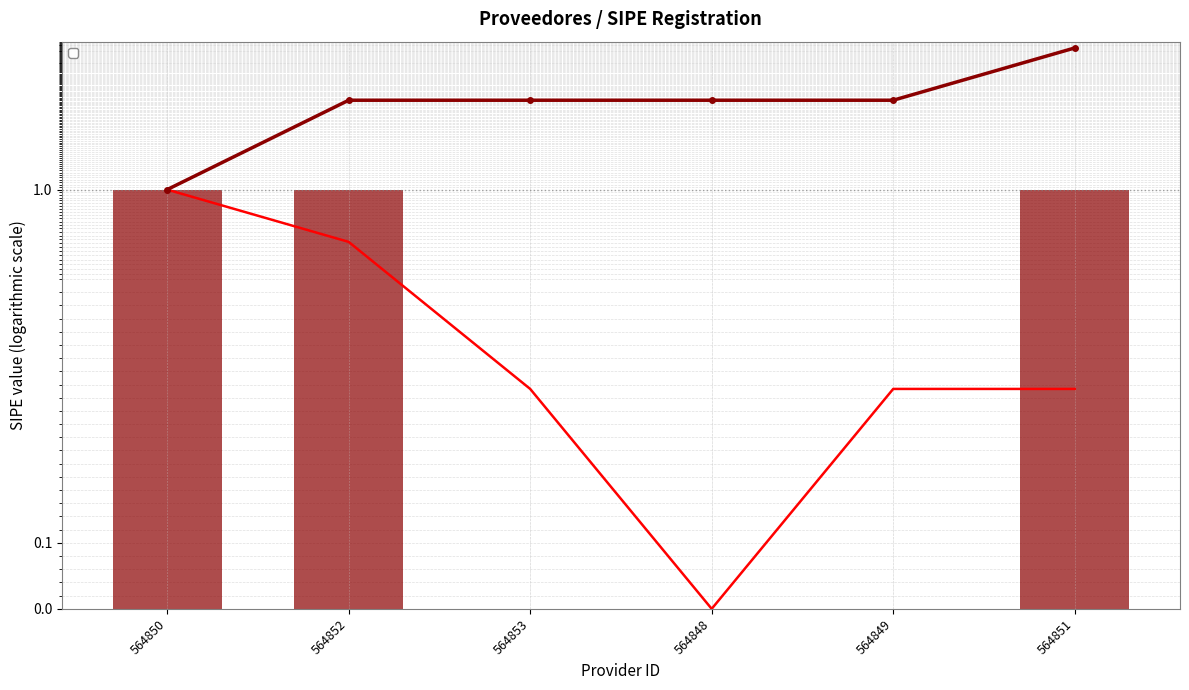

What is the sum of all values?

3